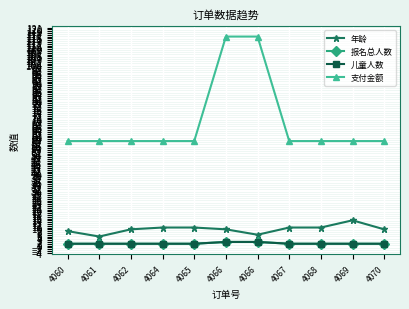

How many lines are shown in the chart?

4